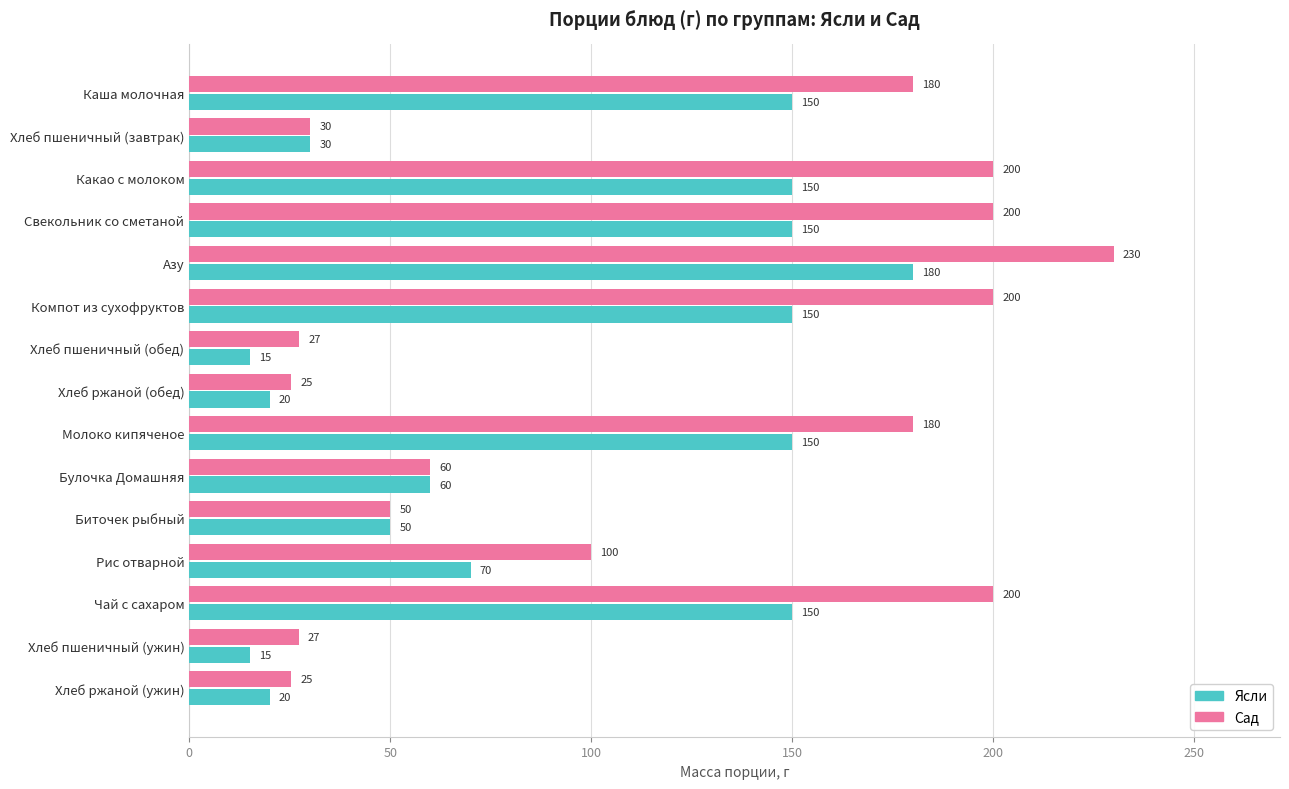

What is the highest value of the Ясли series?

180.0